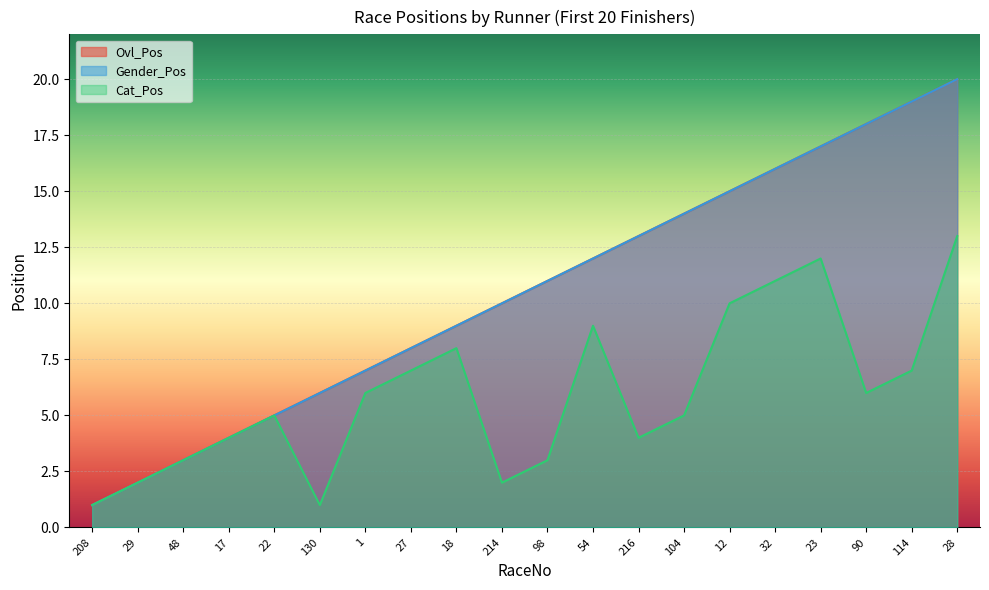

True or false: Ovl_Pos and Cat_Pos intersect in this chart.

False